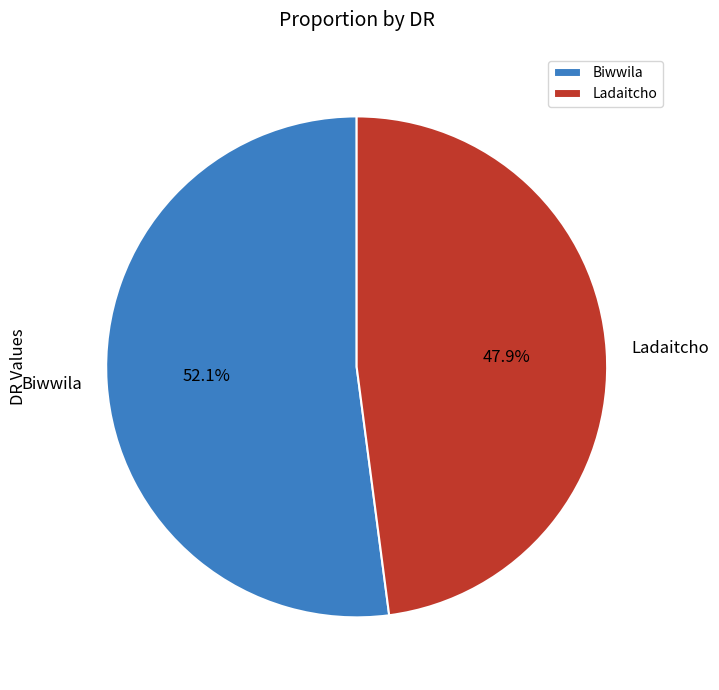

Which slice is the smallest?

Ladaitcho